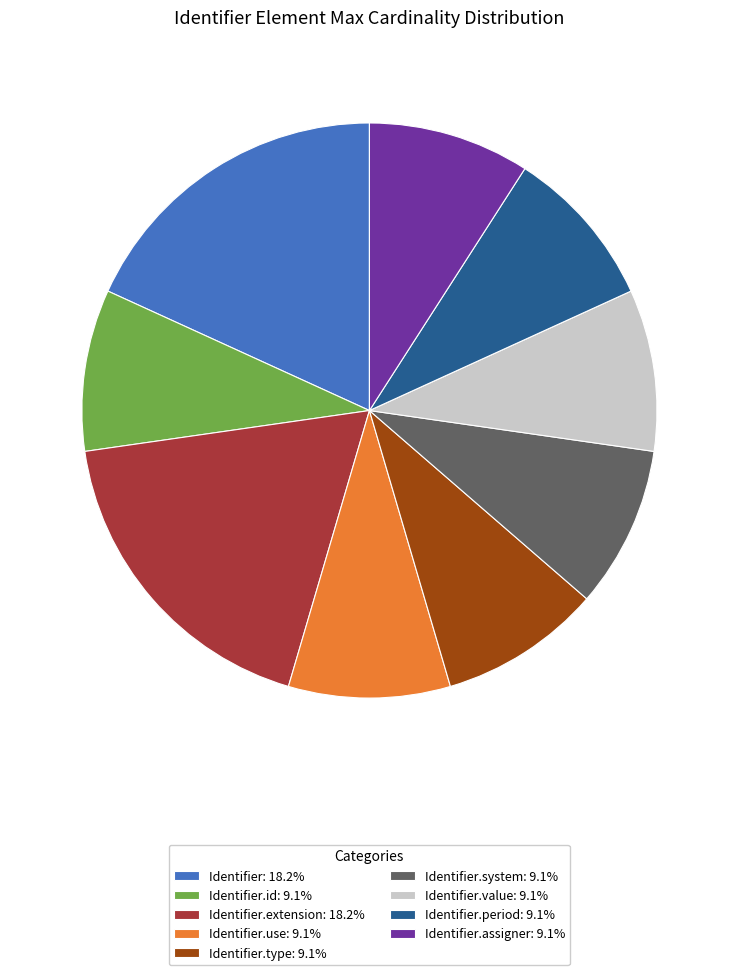

Is there any slice that represents more than half of the pie?

No